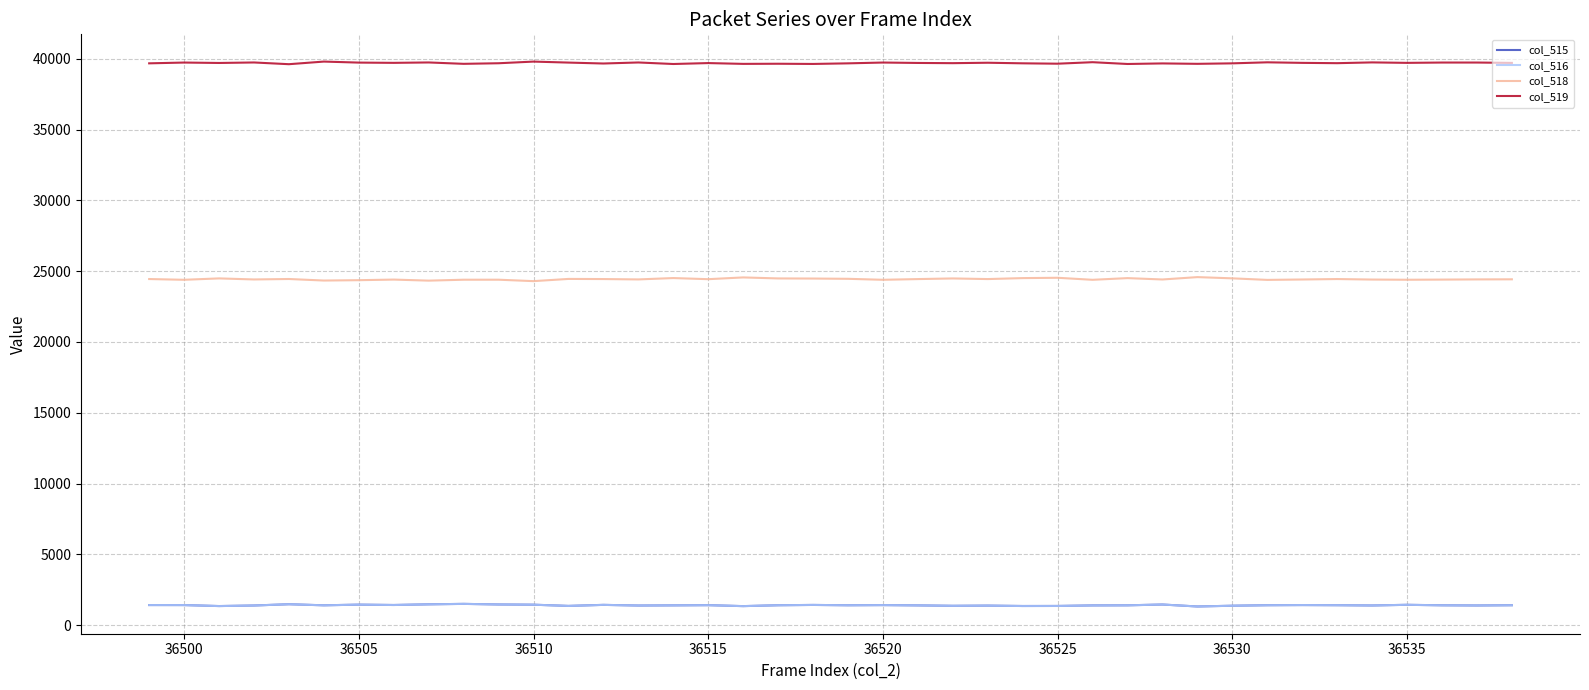

True or false: col_518 and col_516 intersect in this chart.

False